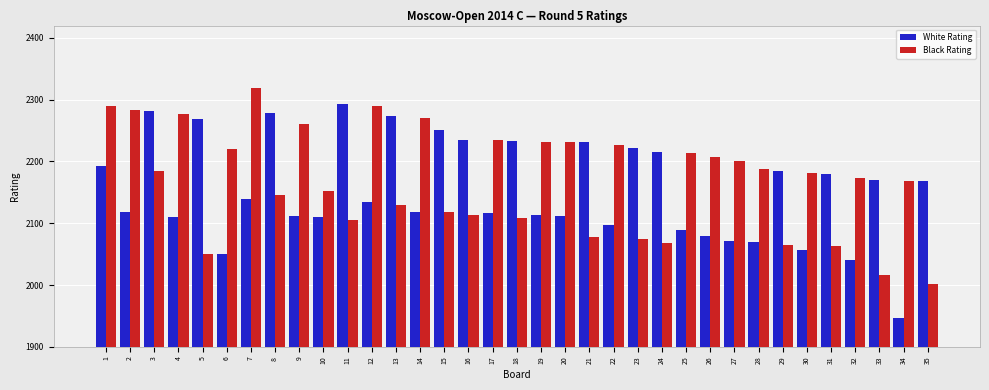

The value of Black Rating at 25 is 3613. True or false?

False